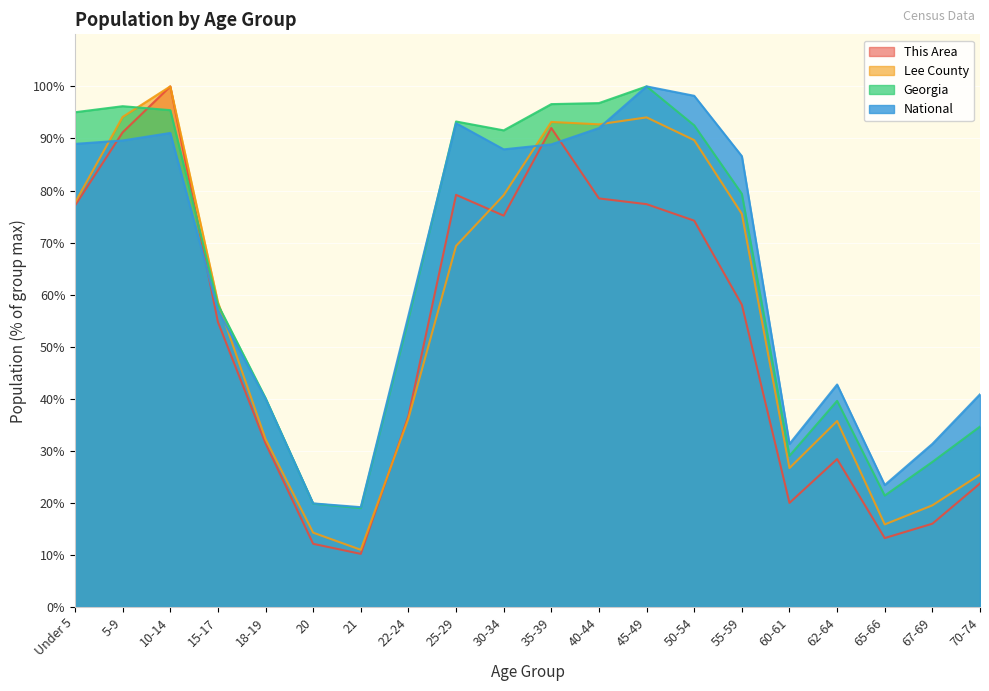

What is the average value of the National series?

63.9